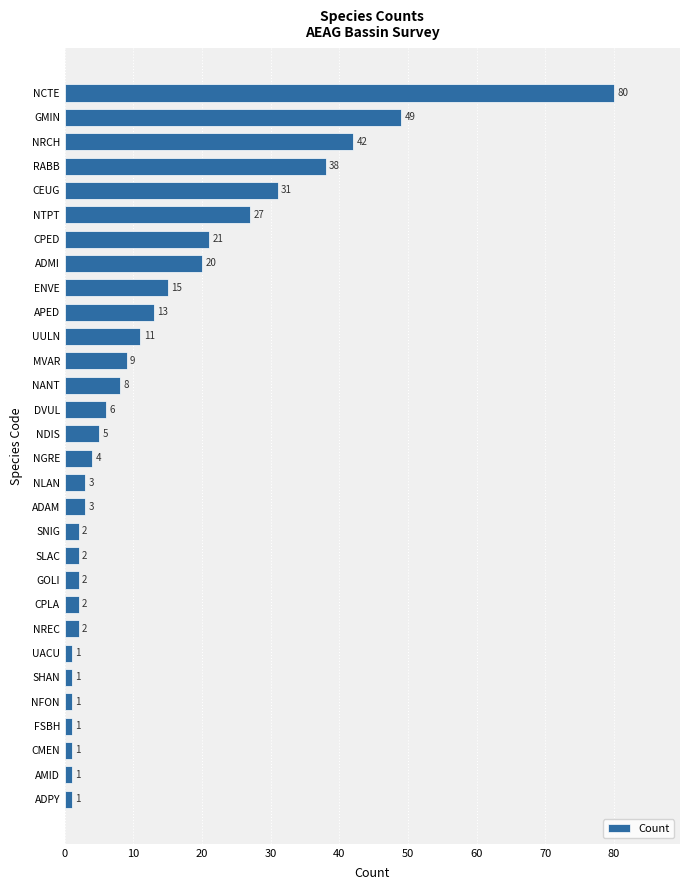

Where is the data nearest to the value 40?

RABB